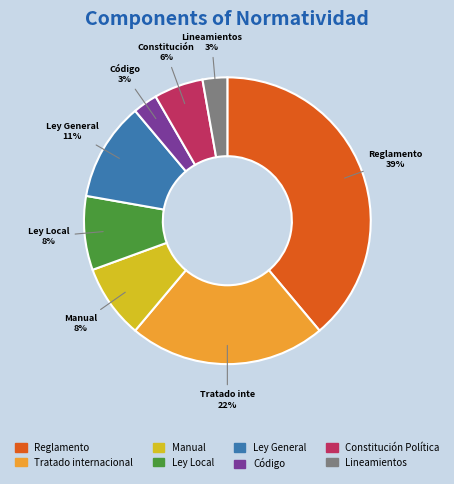

True or false: Reglamento accounts for 50% of the total.

False